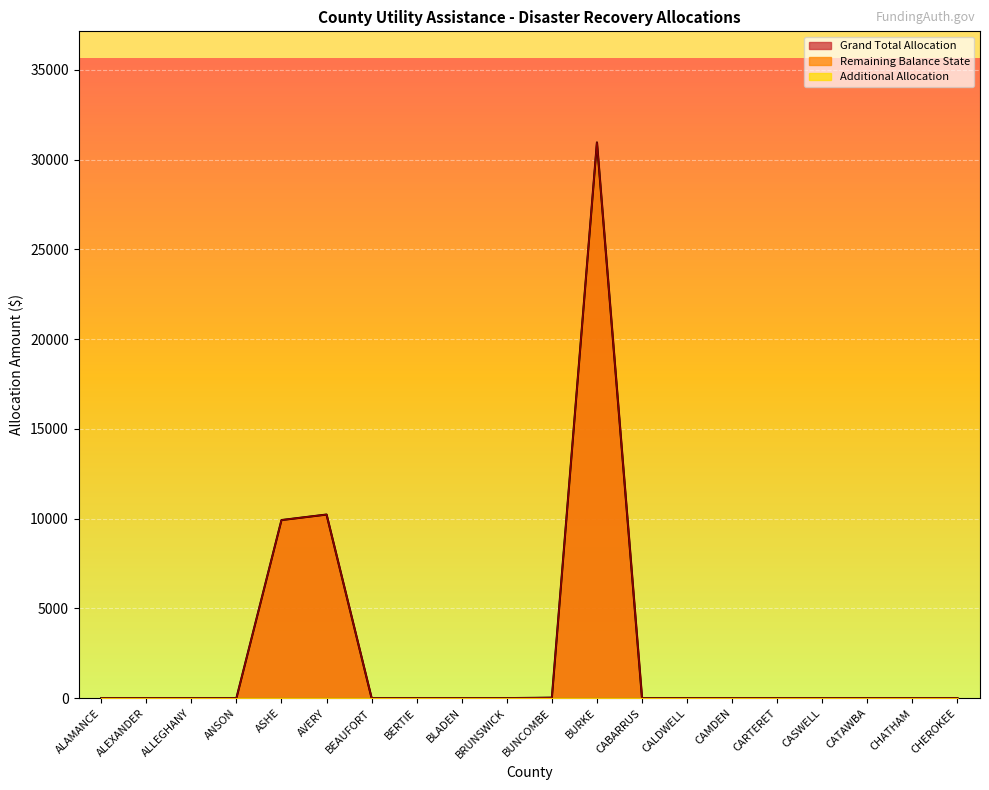

Between CALDWELL and CHATHAM, which series saw the biggest shift?

Grand Total Allocation